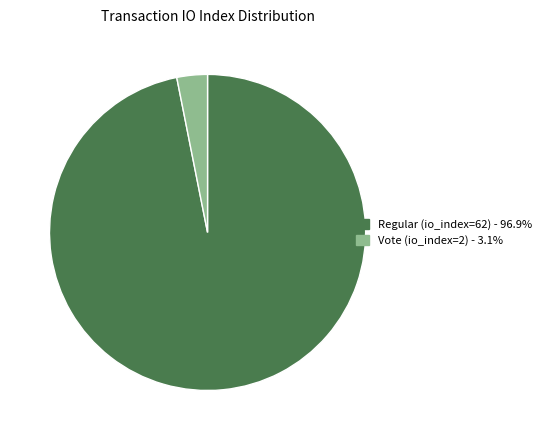

What is the majority slice?

Regular (io_index=62)